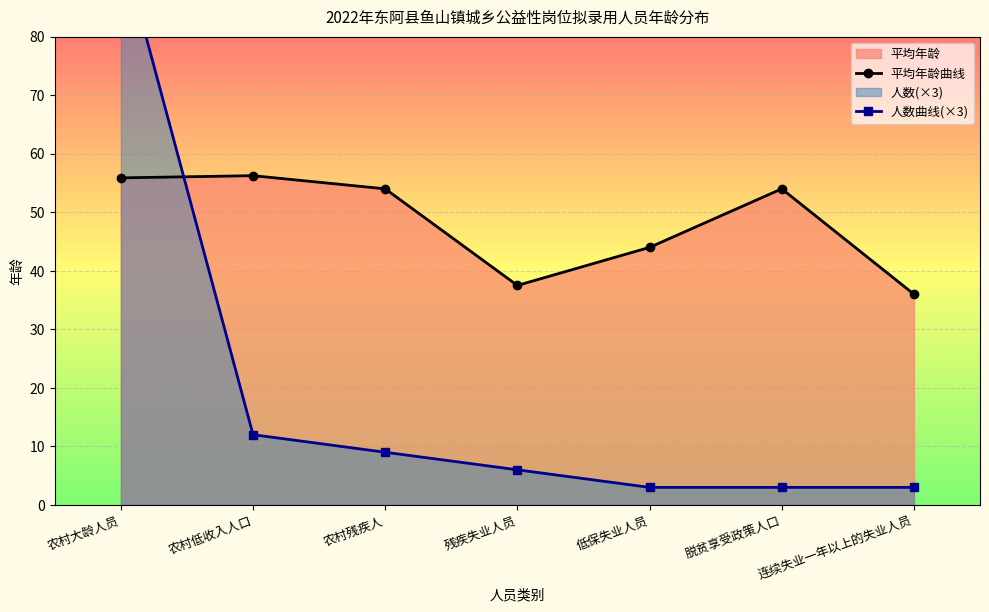

Reading left to right, list all the values displayed in this chart.

平均年龄曲线: 农村大龄人员=55.9	农村低收入人口=56.2	农村残疾人=54.0	残疾失业人员=37.5	低保失业人员=44.0	脱贫享受政策人口=54.0	连续失业一年以上的失业人员=36.0
人数曲线(×3): 农村大龄人员=96.0	农村低收入人口=12.0	农村残疾人=9.0	残疾失业人员=6.0	低保失业人员=3.0	脱贫享受政策人口=3.0	连续失业一年以上的失业人员=3.0